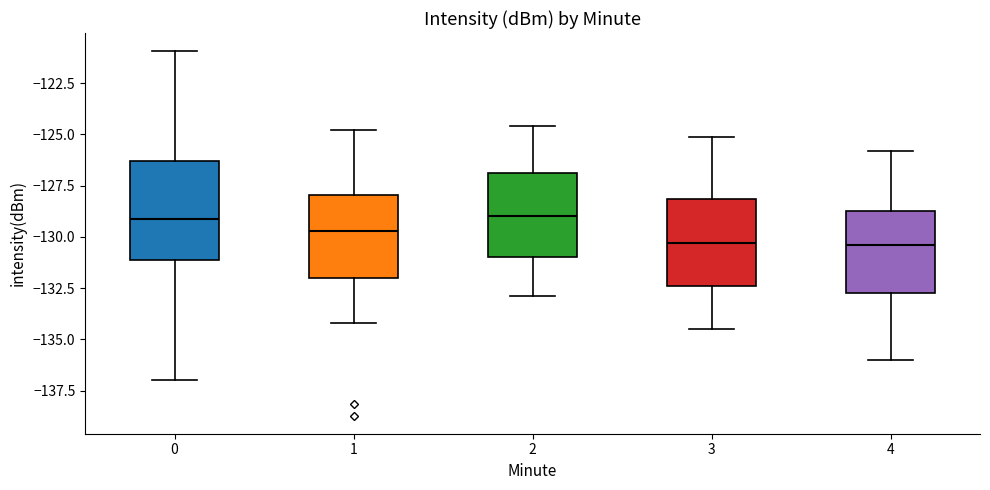

Reading left to right, read every box against the y-axis: the position of its median line, the range the box covers, and the ends of its whiskers. The values are not printed on the chart, so give them approximately, as read against the axis.

0: median -129.0, box -131.0 to -126.5, whiskers -137.0 to -121.0
1: median -129.5, box -132.0 to -128.0, whiskers -134.0 to -125.0
2: median -129.0, box -131.0 to -127.0, whiskers -133.0 to -124.5
3: median -130.5, box -132.5 to -128.0, whiskers -134.5 to -125.0
4: median -130.5, box -132.5 to -128.5, whiskers -136.0 to -126.0